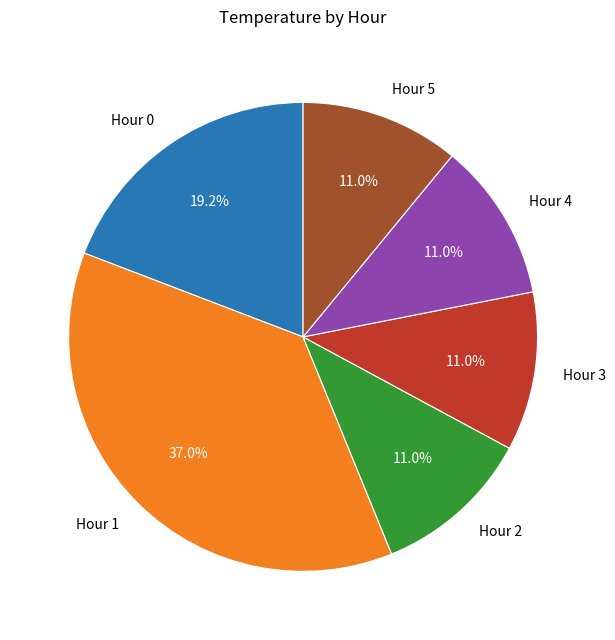

What is the ratio of the value at Hour 2 to the value at Hour 3?

1.0